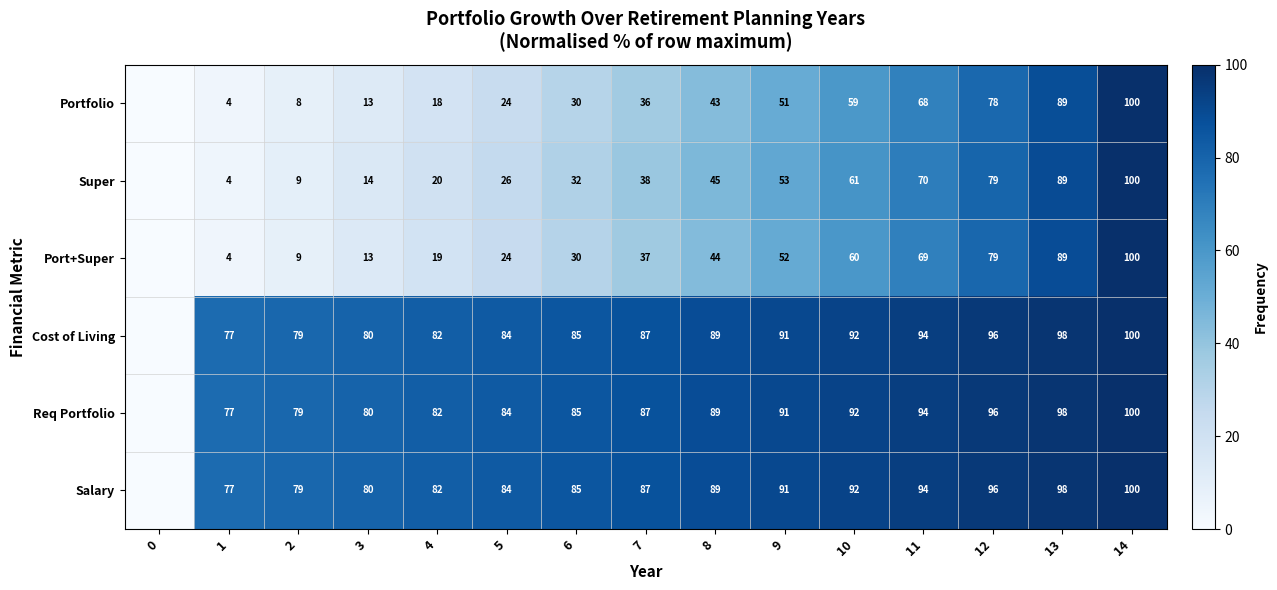

Is it true that Salary equals 41 at 9?

False